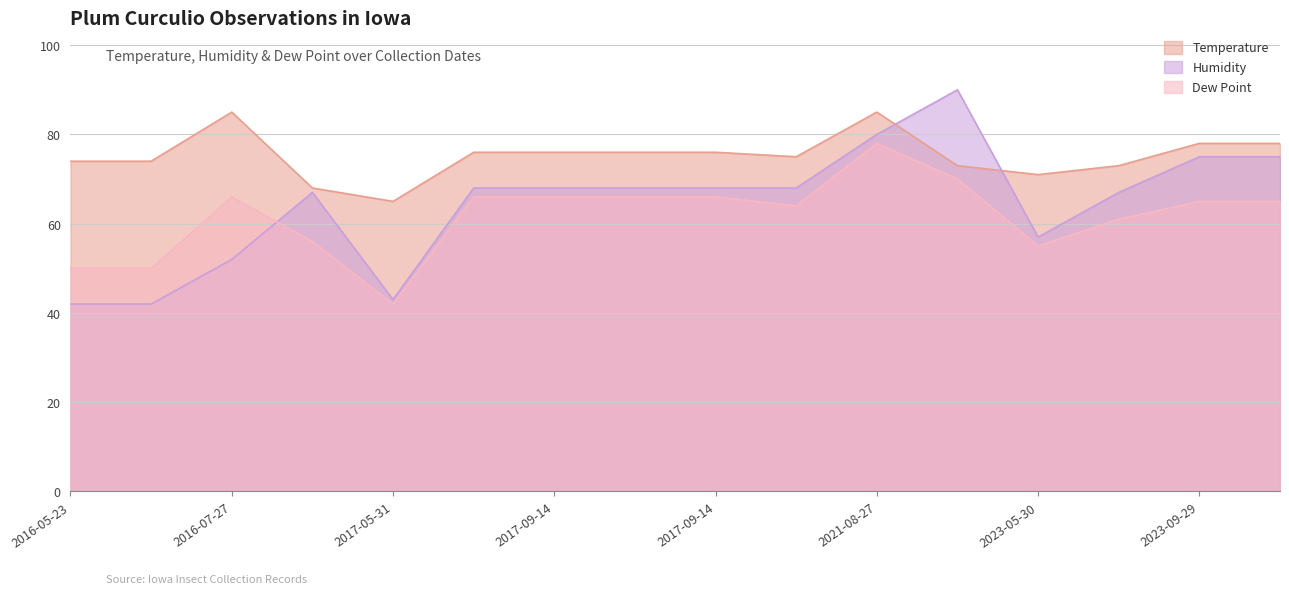

How many lines are shown in the chart?

3